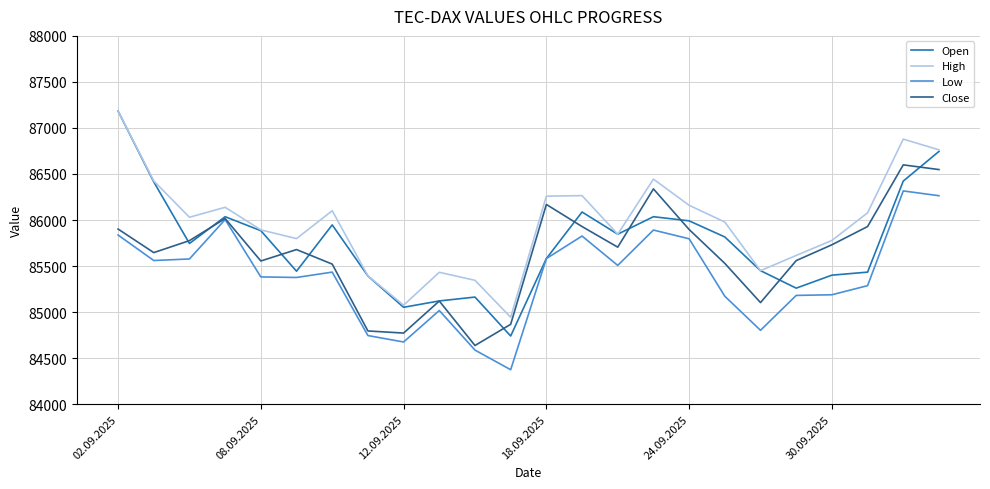

Rank the series by their average value, from lowest to highest.

Low, Close, Open, High